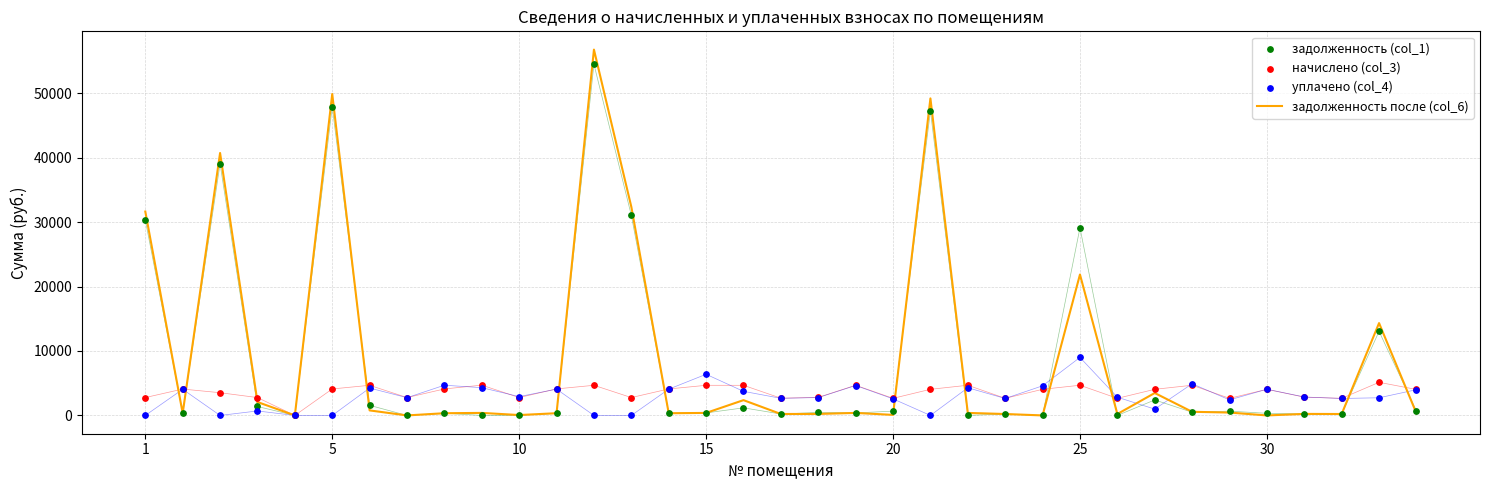

At how many categories does at least one series exceed 42950?

3